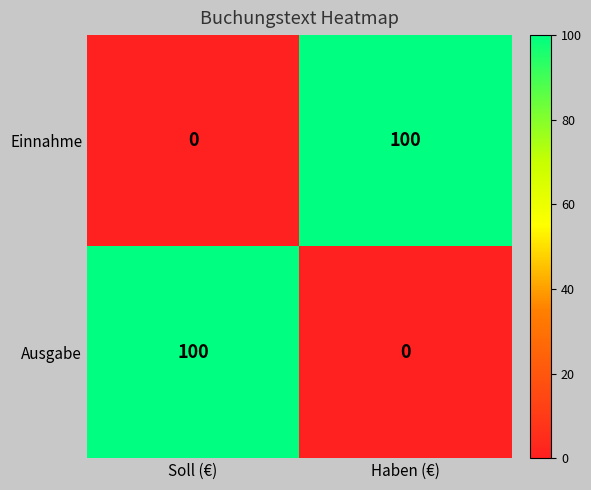

What is the maximum value for Einnahme?

100